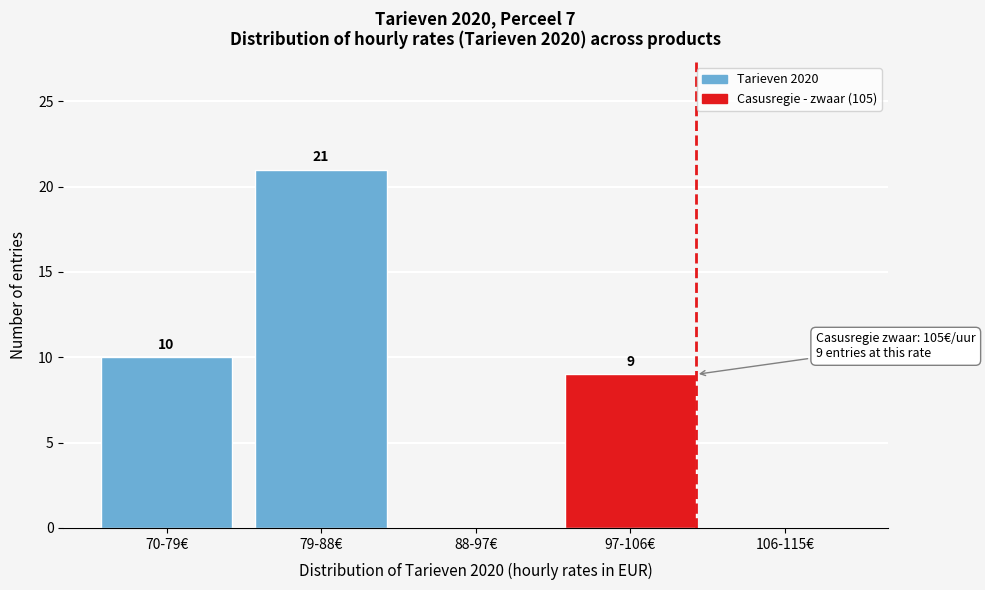

Reading right to left, transcribe all the data shown in this chart.

106-115€=0	97-106€=9	88-97€=0	79-88€=21	70-79€=10